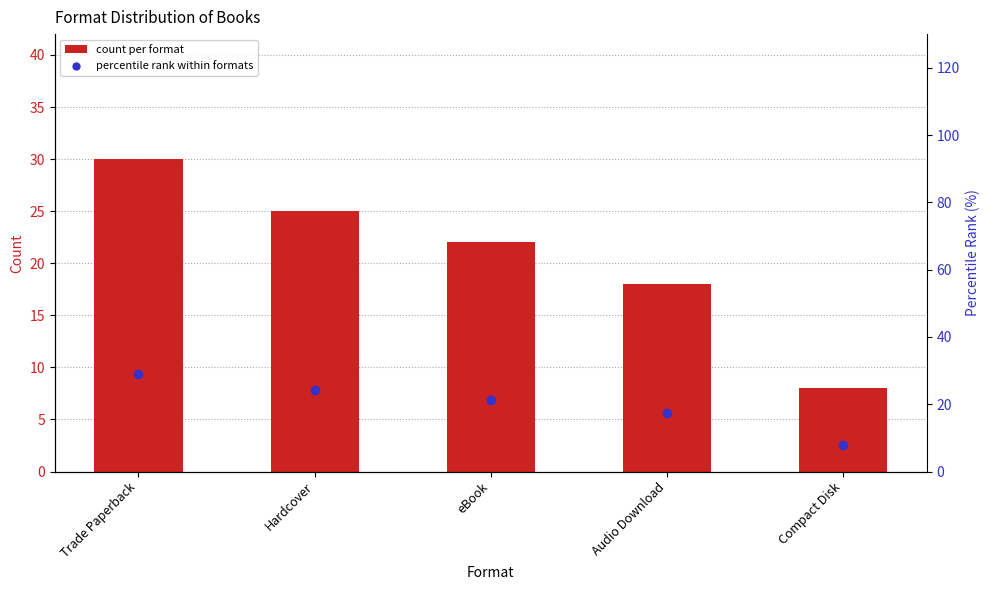

At which category does the chart reach its peak across all series?

Trade Paperback